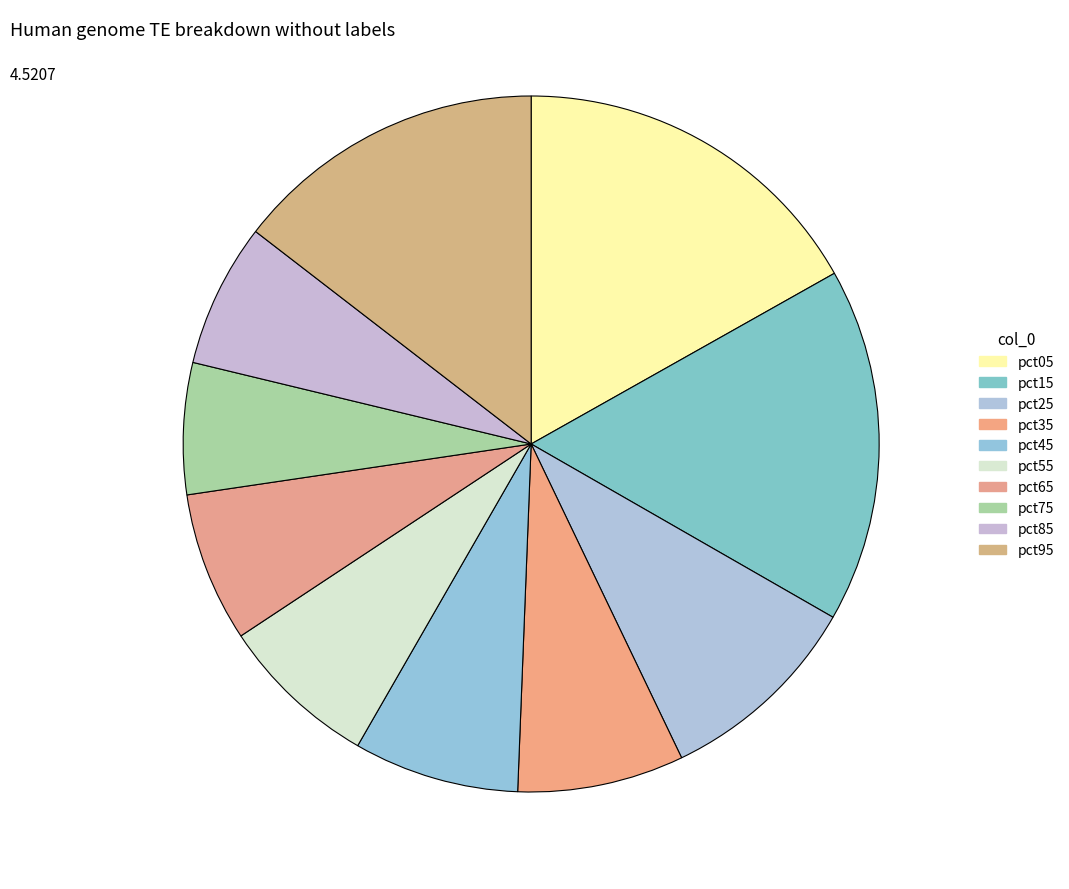

What is the total percentage of pct35 and pct95?

22.3%